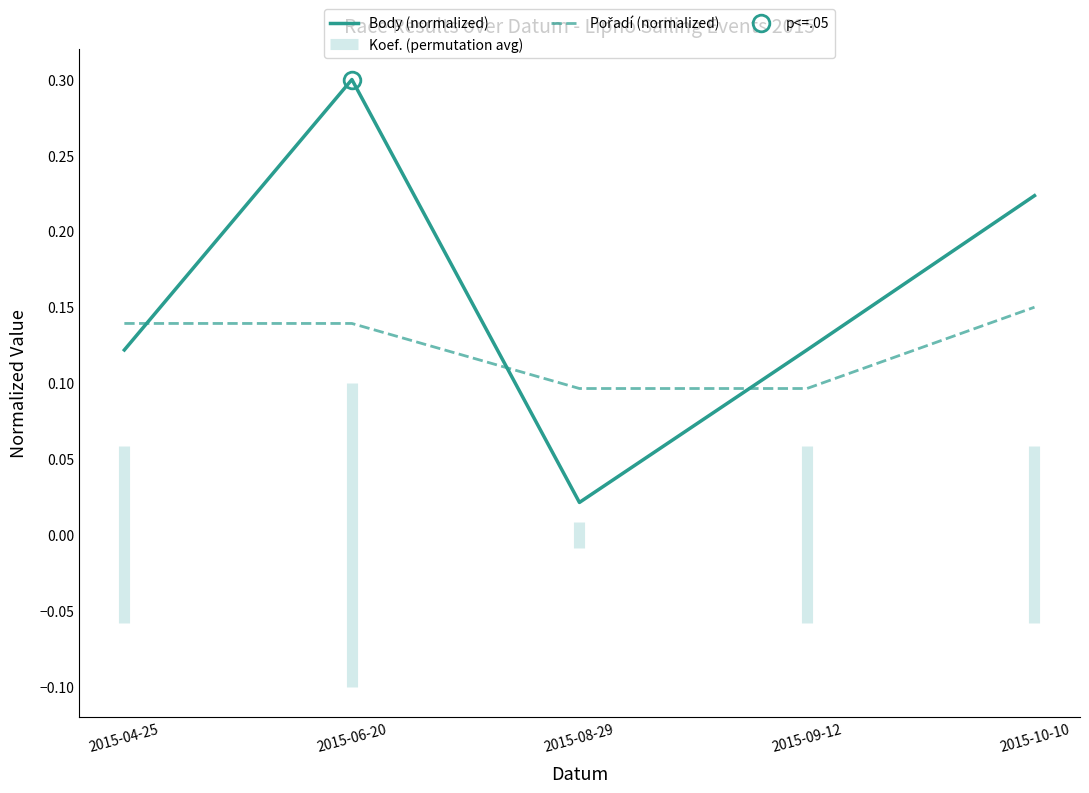

What is the value of the Body (normalized) point at the 5th from the left?

0.2